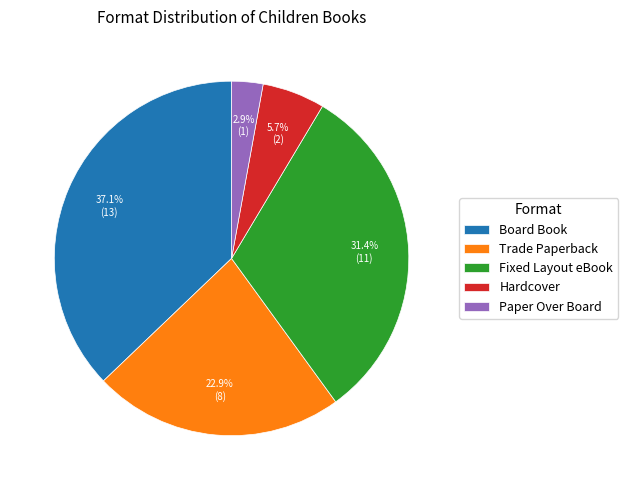

Rank the categories by value from lowest to highest.

Paper Over Board, Hardcover, Trade Paperback, Fixed Layout eBook, Board Book